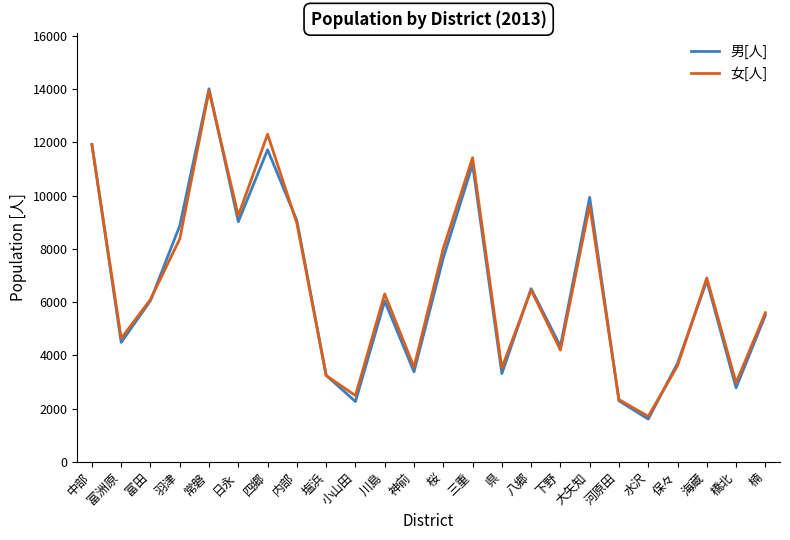

What is the difference between the highest and lowest values at 小山田?

224